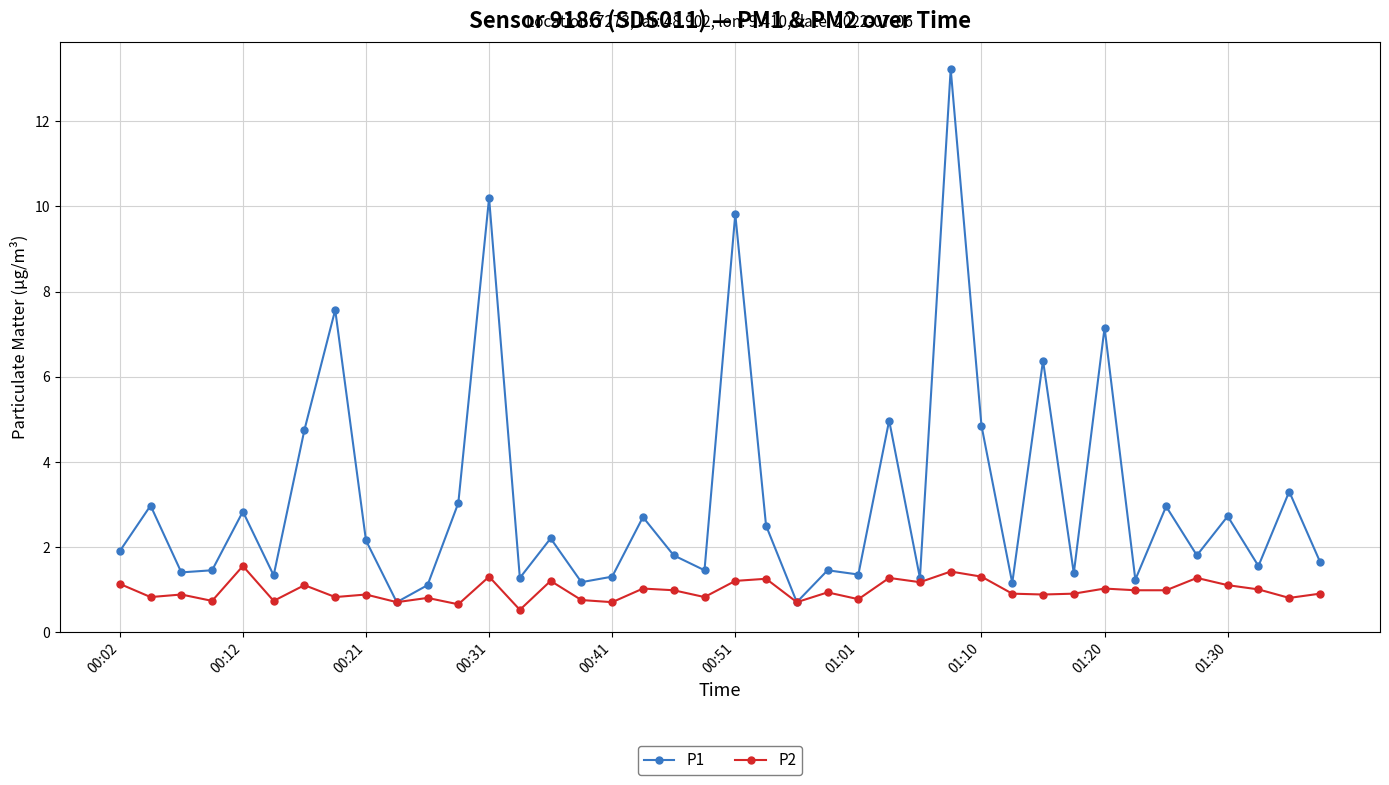

True or false: P1 has more than 1 points higher than both neighbors.

True